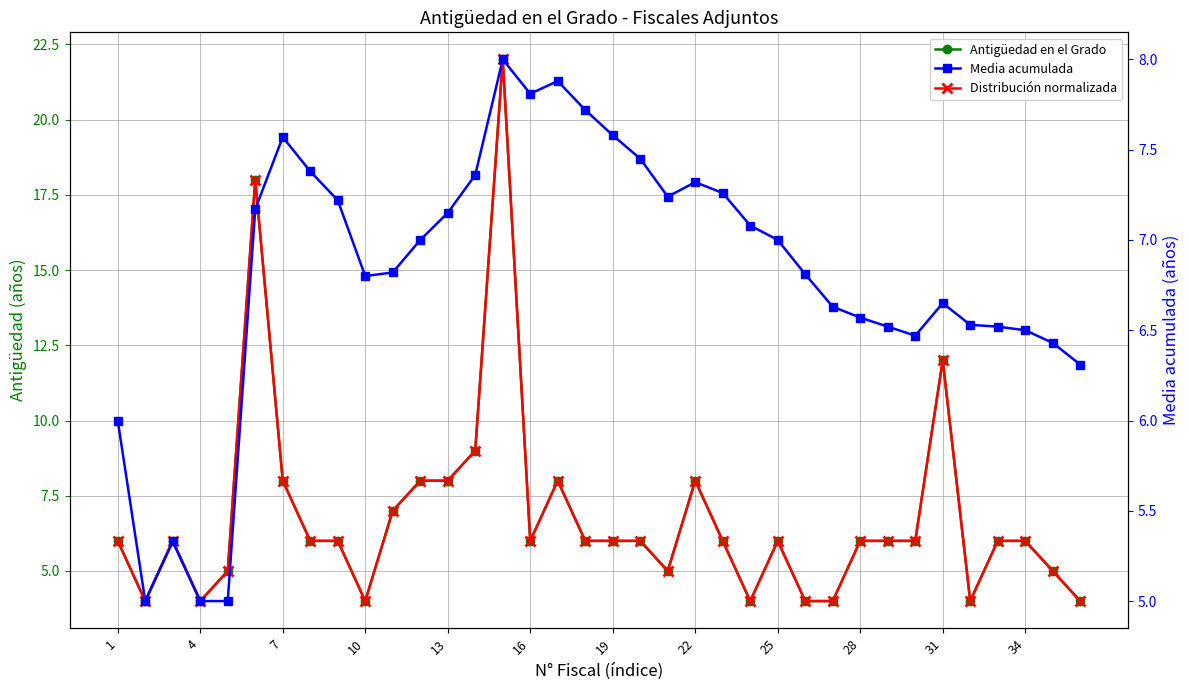

What is the greatest value displayed?

22.0